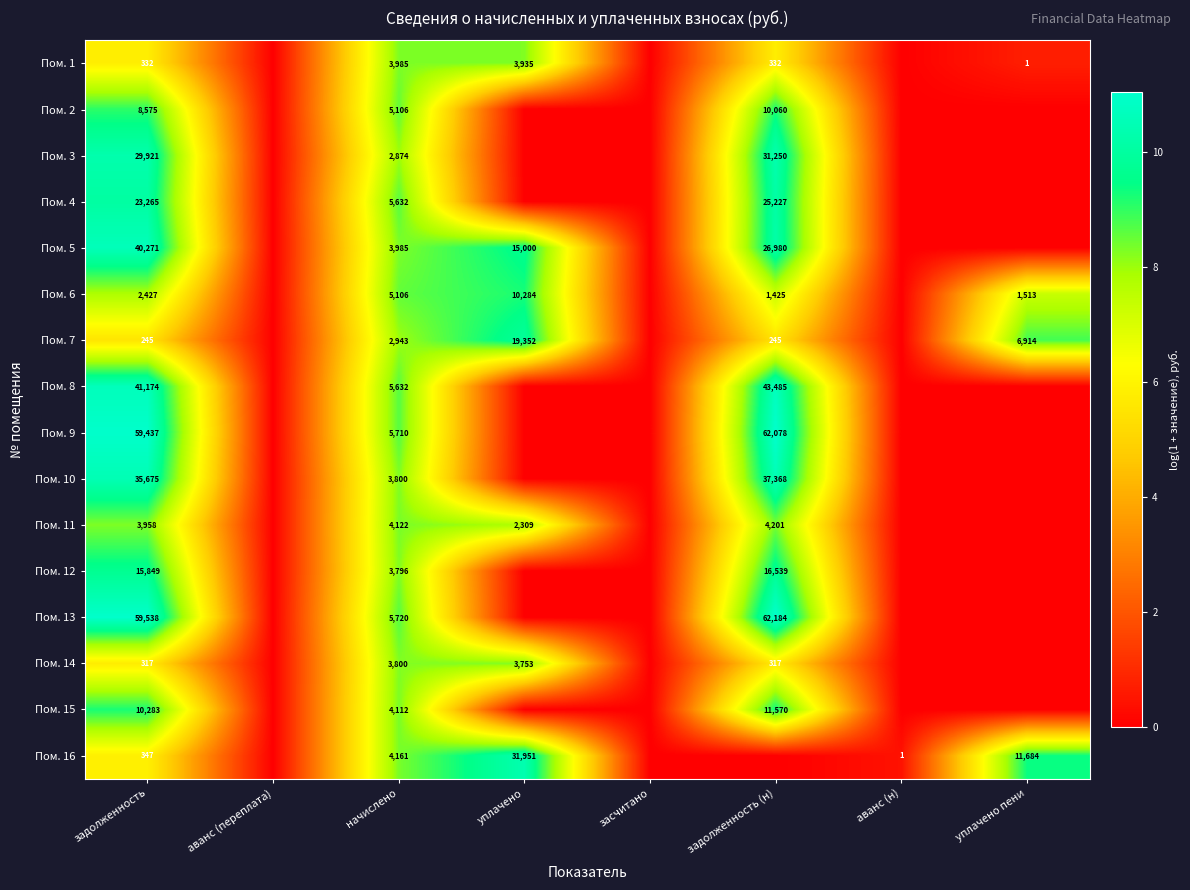

Between задолженность and начислено, which series saw the biggest shift?

Пом. 13